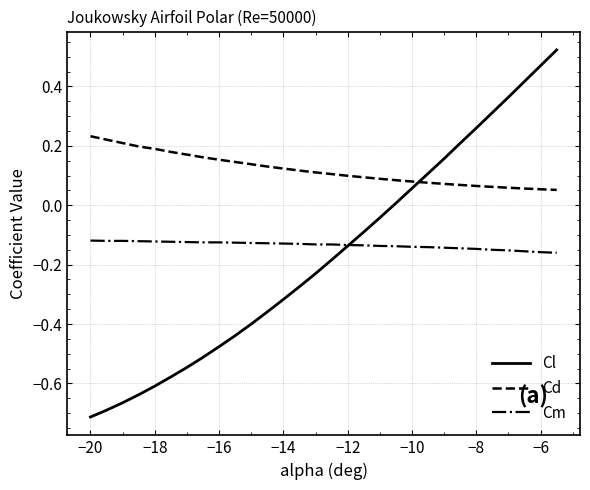

True or false: Cd and Cl intersect in this chart.

True